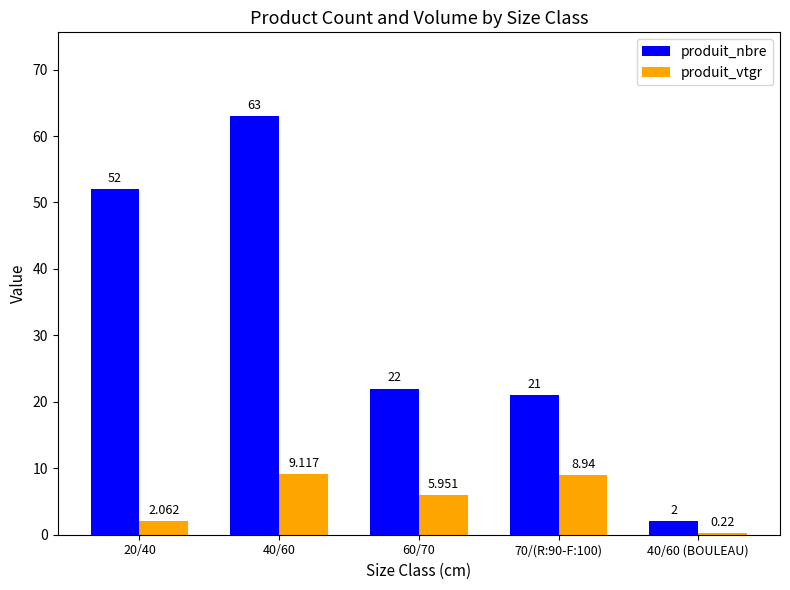

Which series changed the most between 20/40 and 40/60?

produit_nbre